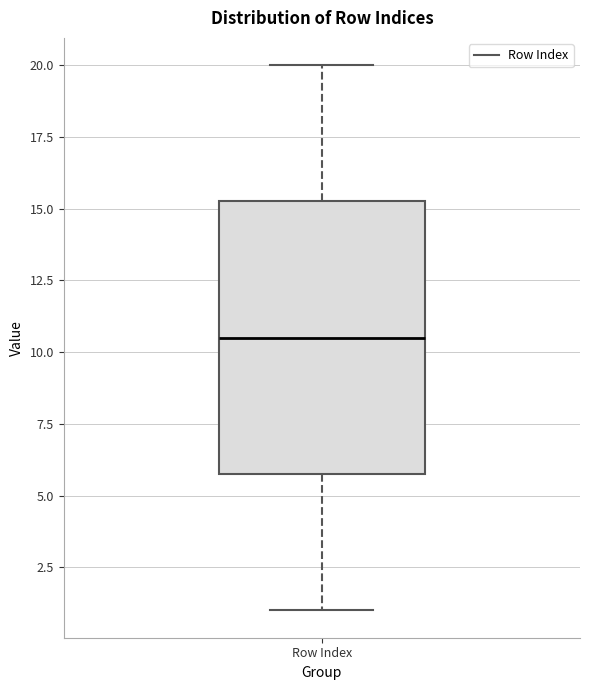

Where does the lower whisker of the box for Row Index end on the y-axis? The values are not printed on the chart, so give them approximately, as read against the axis.

1.0